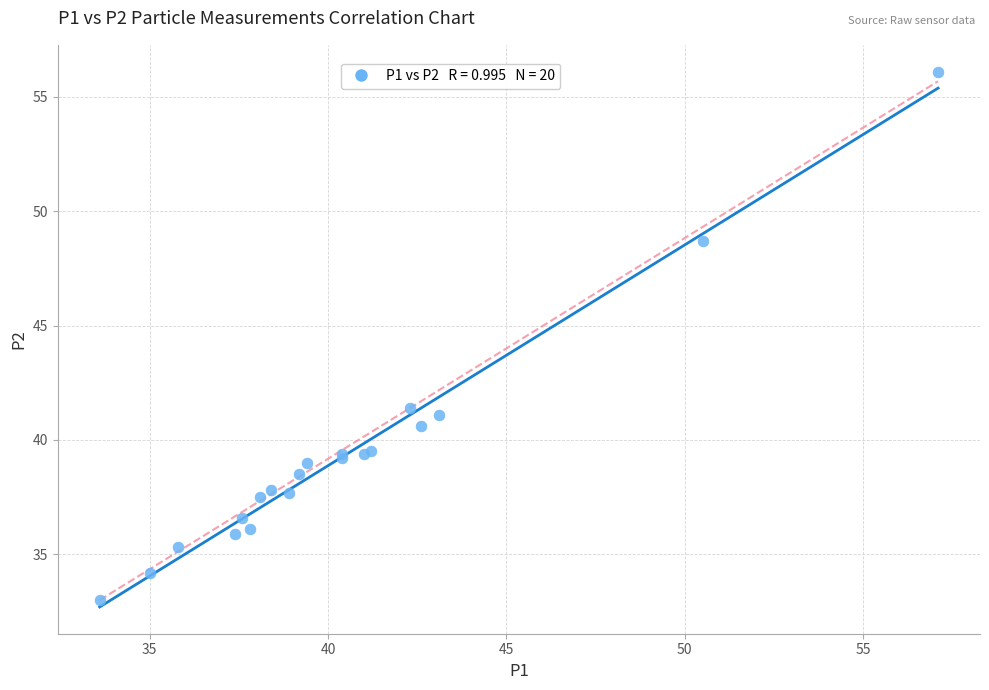

What Y value in the scatter plot is closest to 44?

41.4